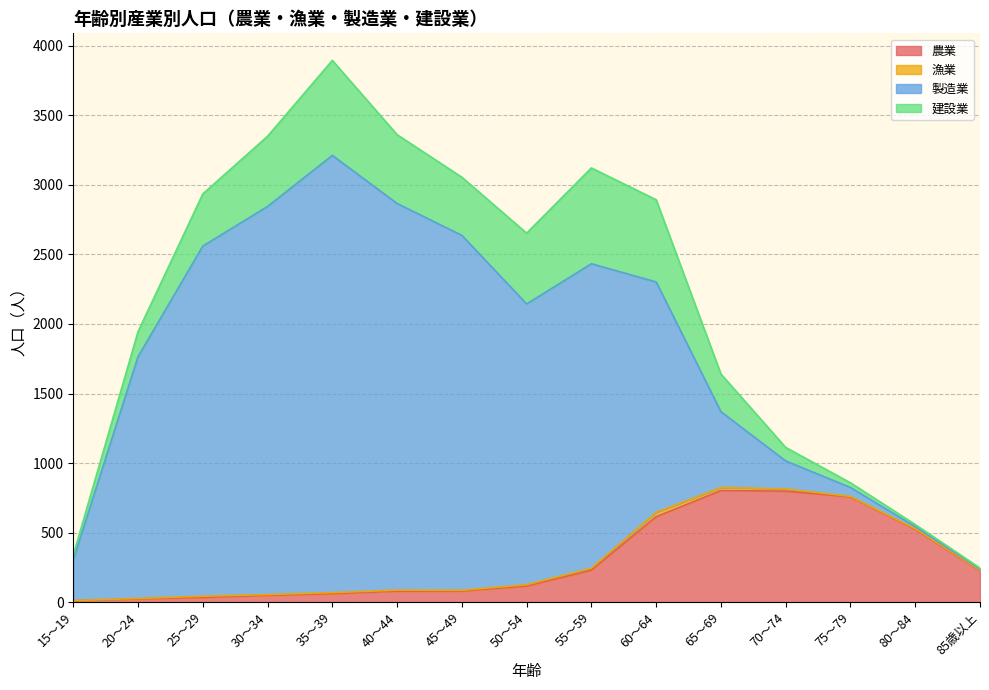

Which series changed the most between 40～44 and 75～79?

製造業